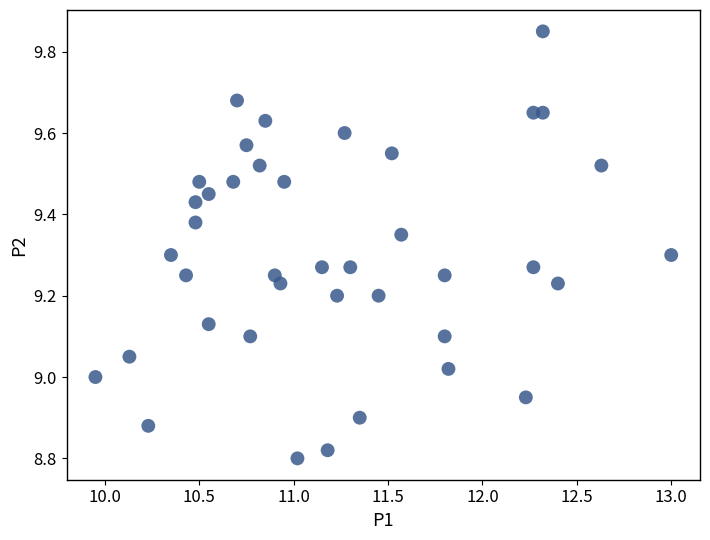

How many data points are displayed?

40